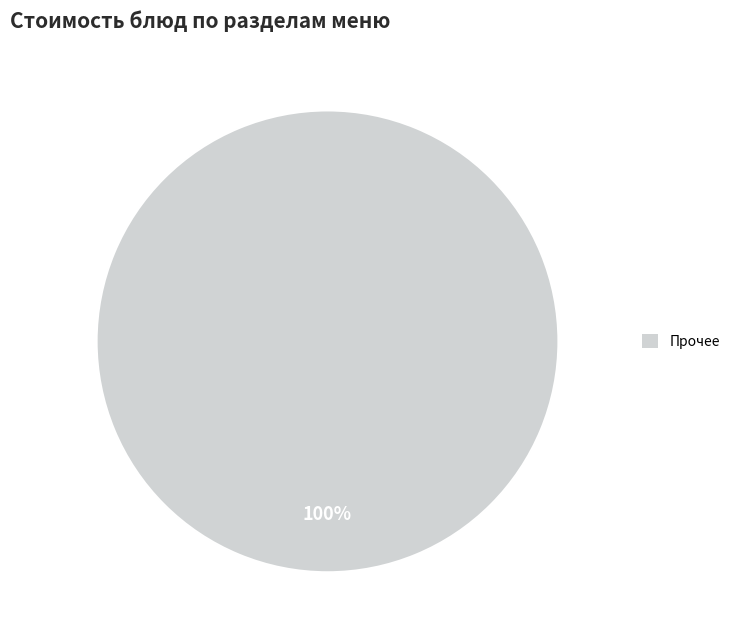

Count the number of slices in the pie.

1